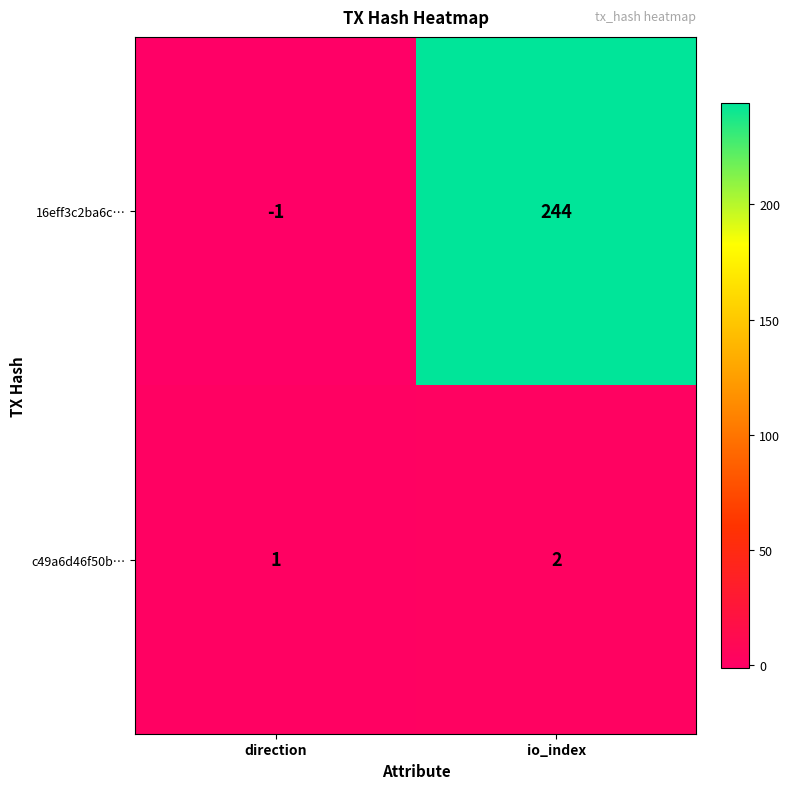

What is the average value of the 16eff3c2ba6c… series?

122